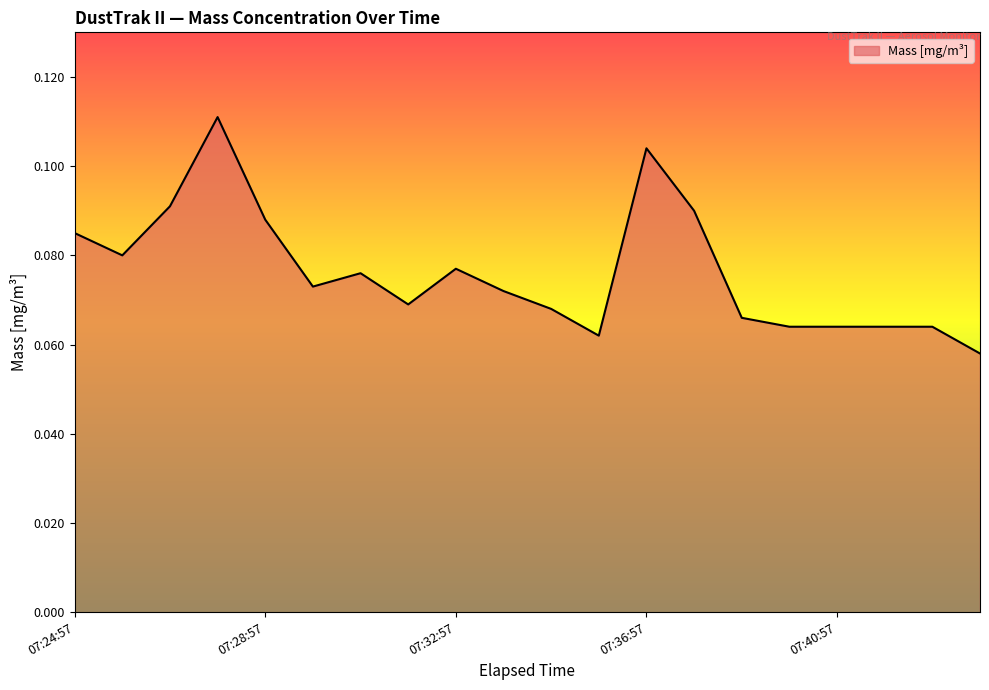

Does the chart display data point markers on the line(s)?

No